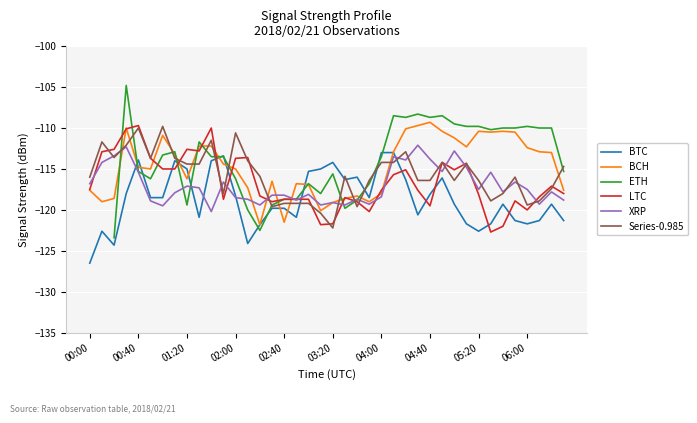

How many categories are shown in the chart?

40